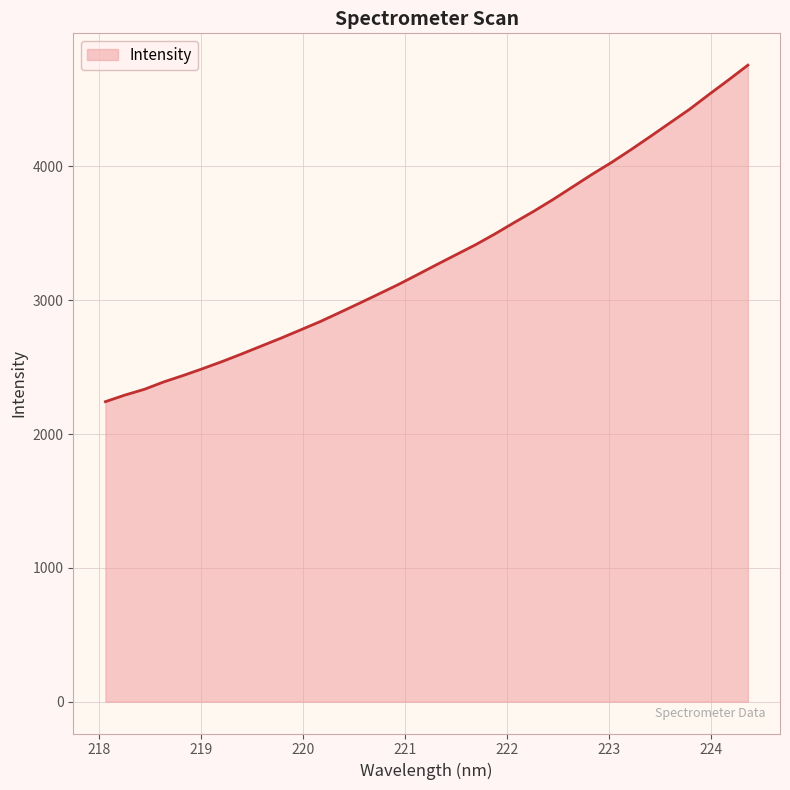

Count the number of data series in this chart.

1